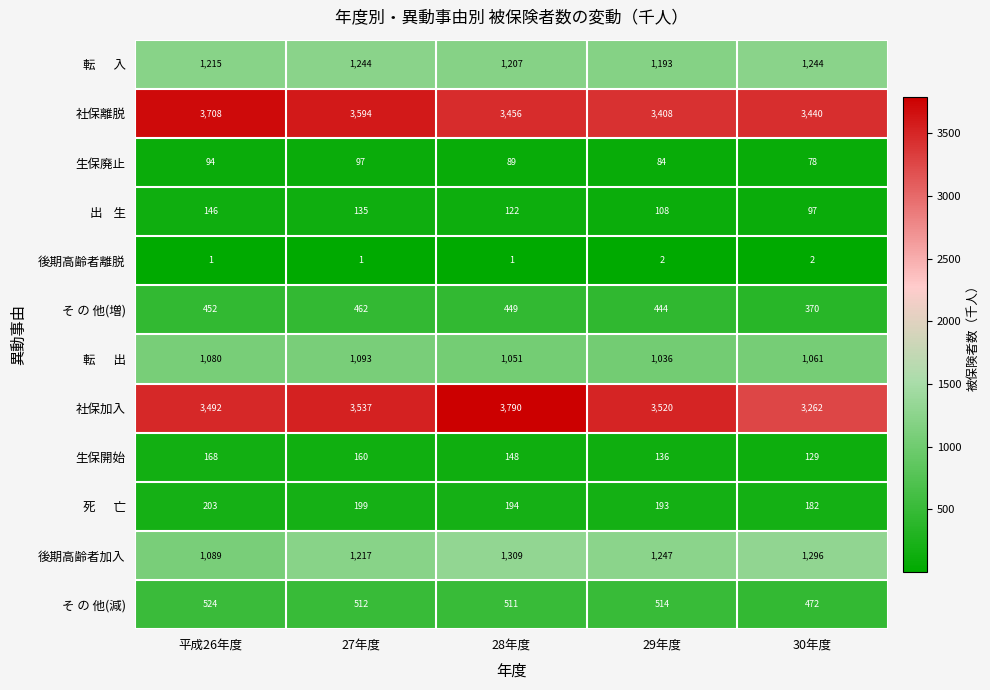

What value does the 後期高齢者加入 series have at 29年度, to the nearest 5?

1245